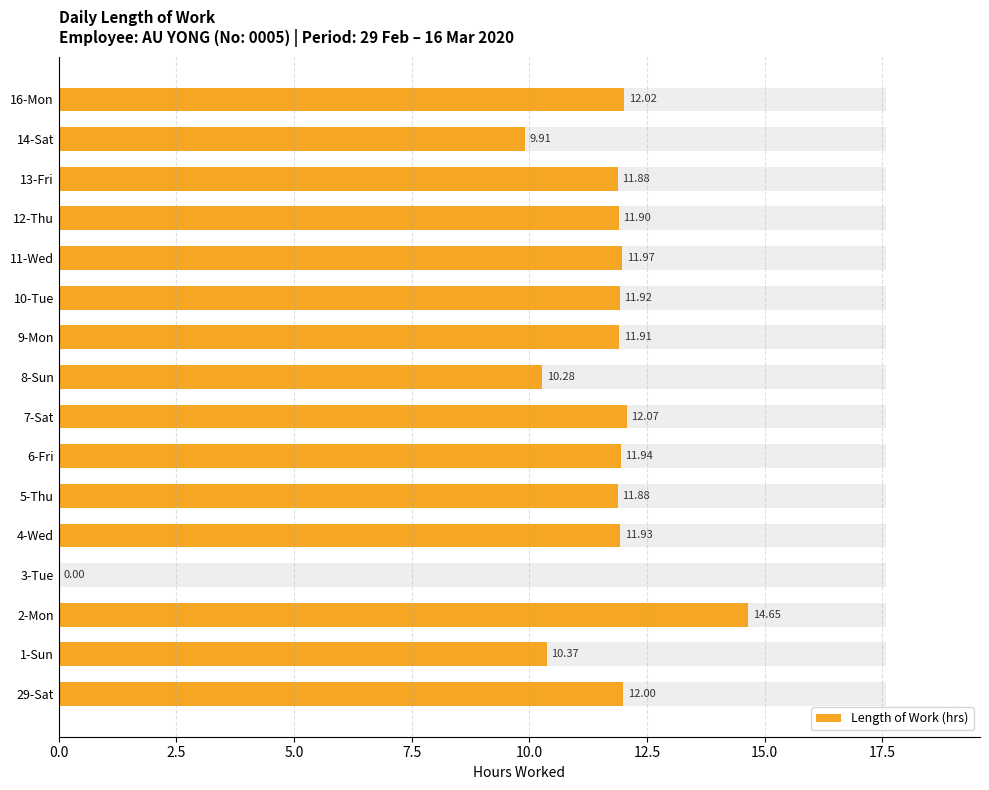

How many bars are there in total?

16